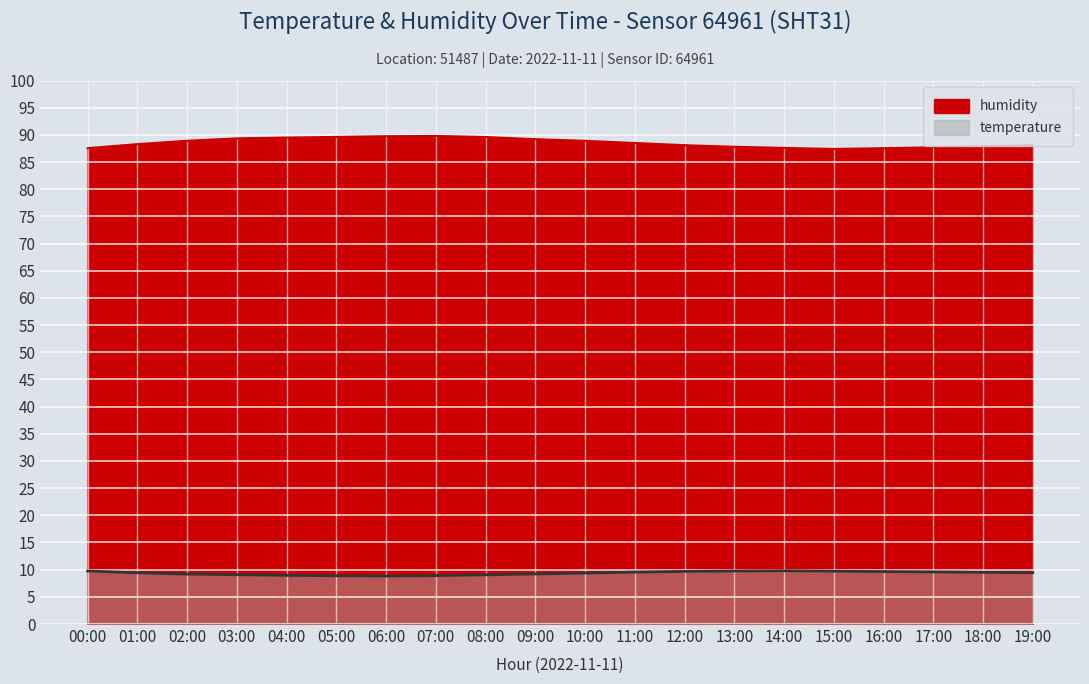

What is the value of the humidity point at the 14th from the left?

87.8